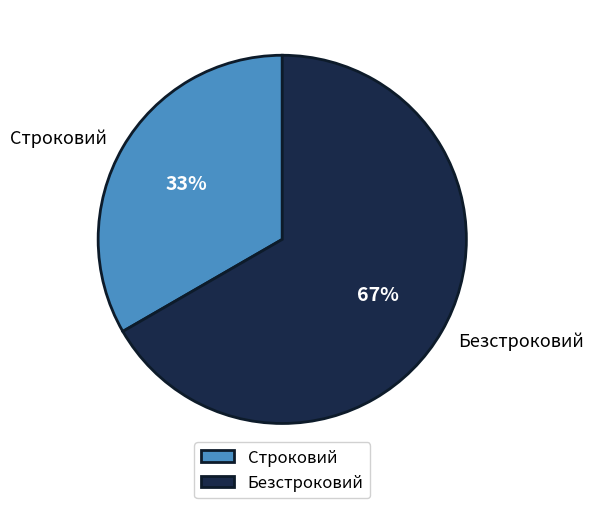

To the nearest percent, what portion does Строковий represent?

33%